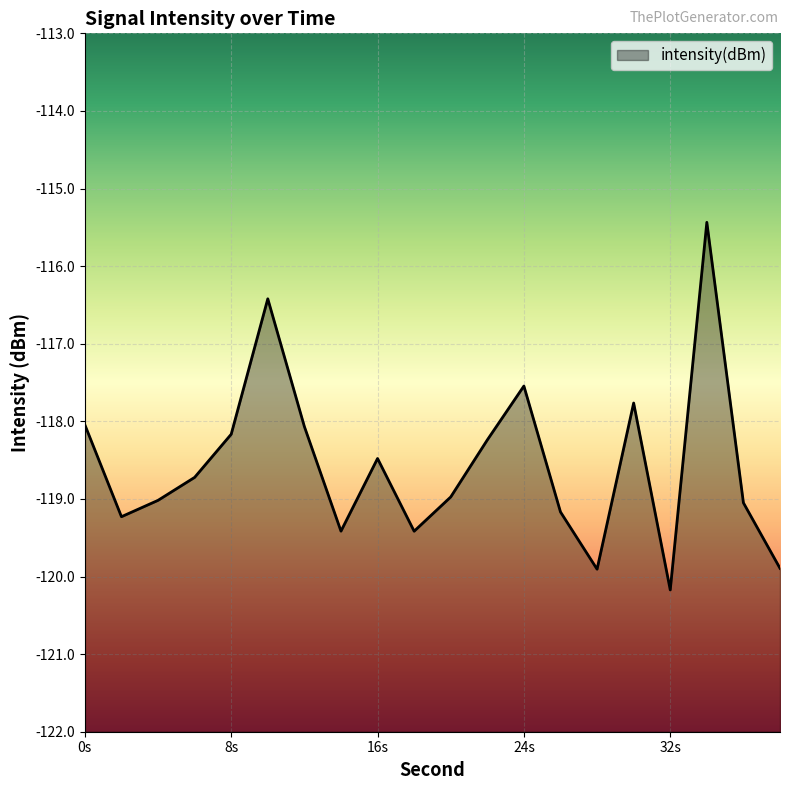

Where does the data first go above -118?

10